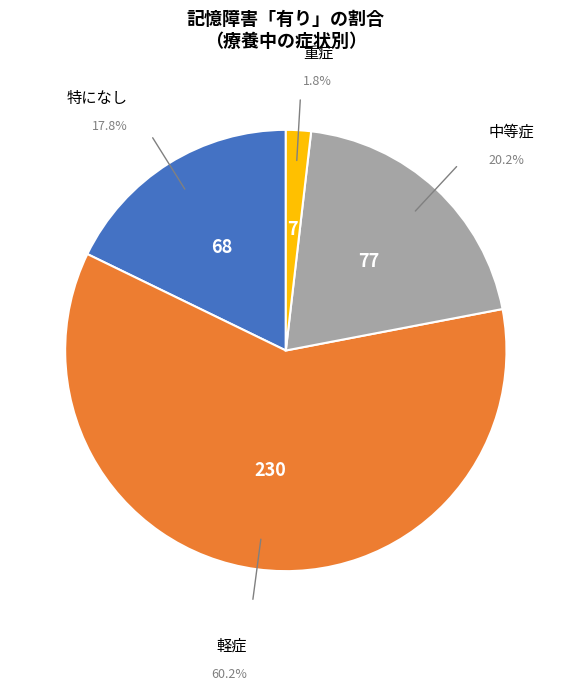

Which slice is the smallest?

重症